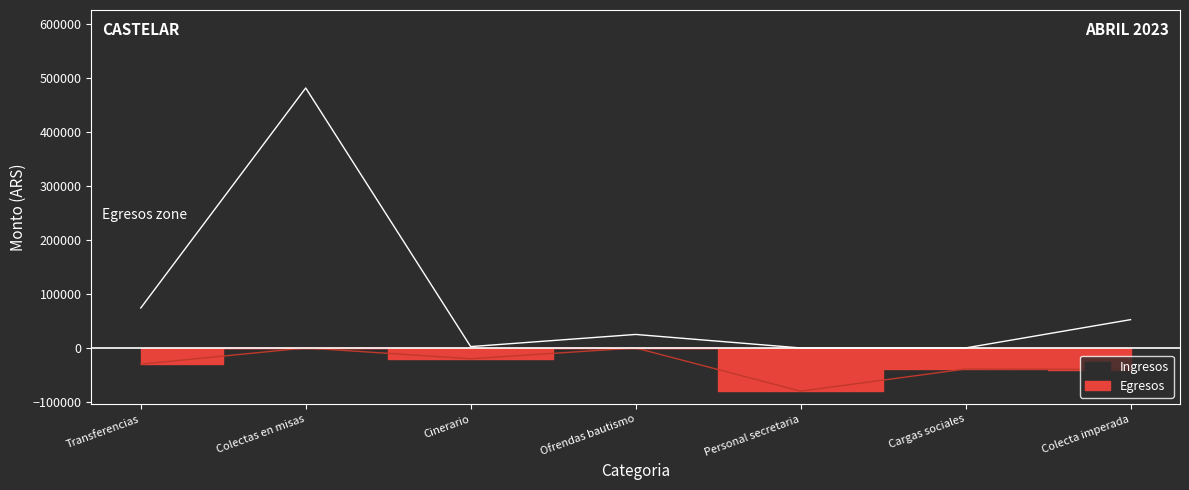

What is the maximum value shown in the chart?

481280